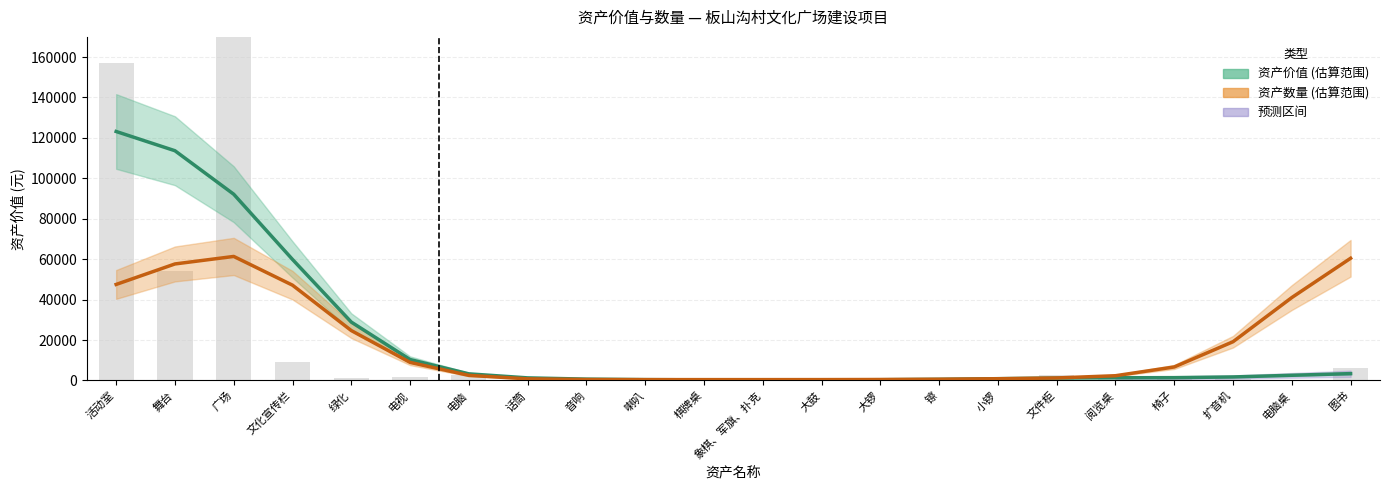

True or false: 资产数量 (缩放) has a value of 293.3 at 大锣.

False